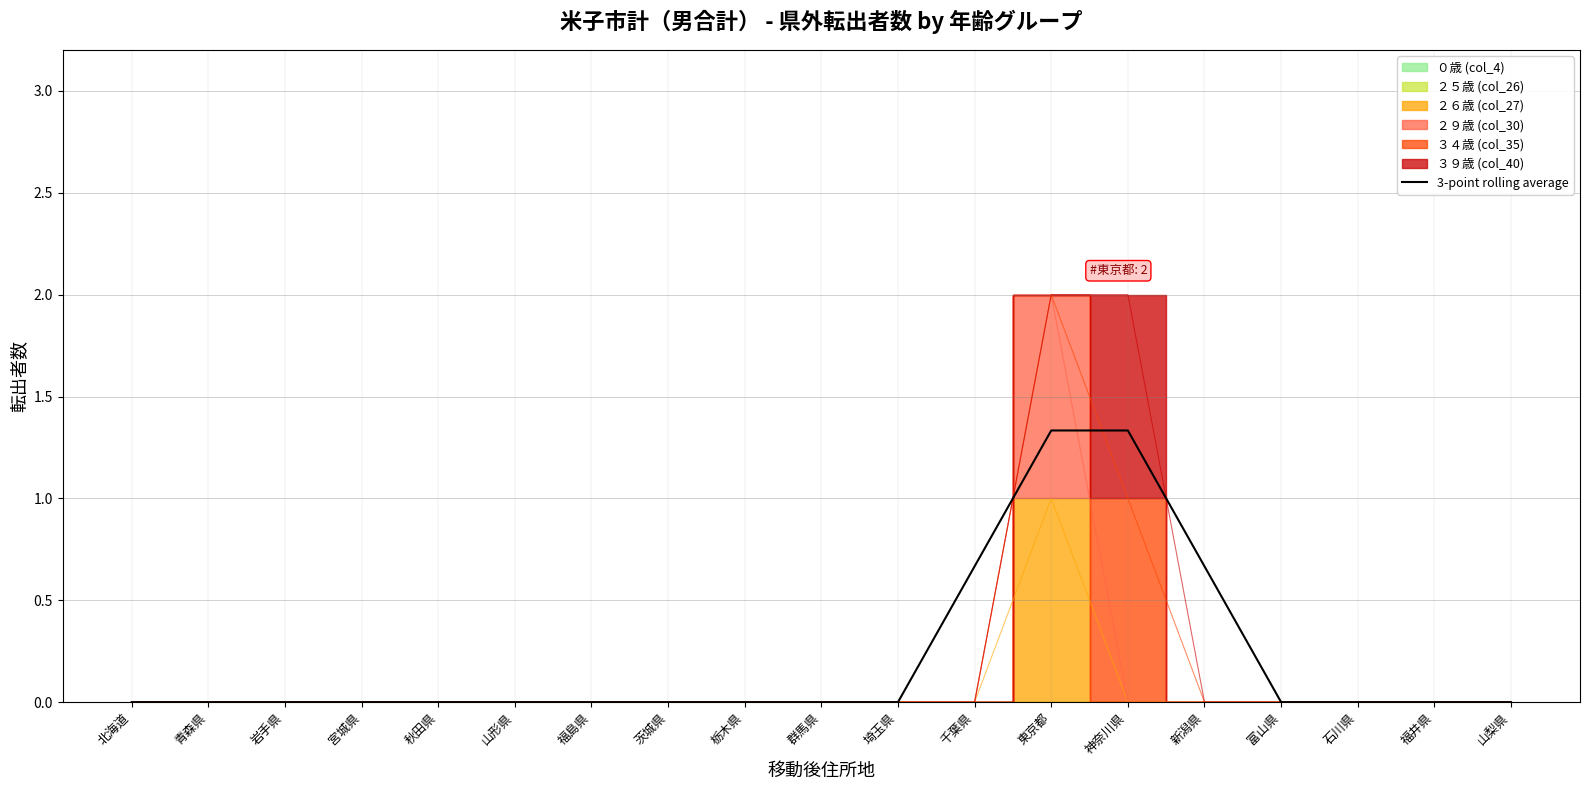

Which category has the highest value across all series?

東京都